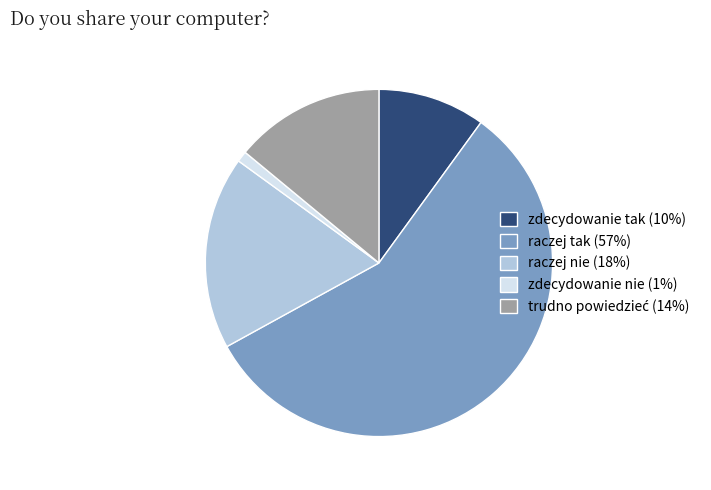

Does any single category account for the majority?

Yes